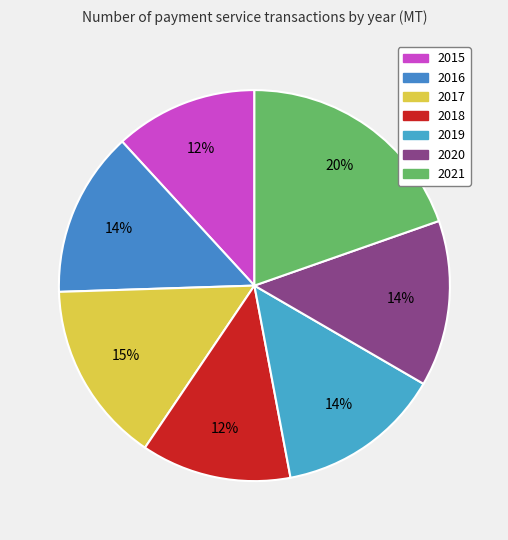

Which slice is the largest?

2021